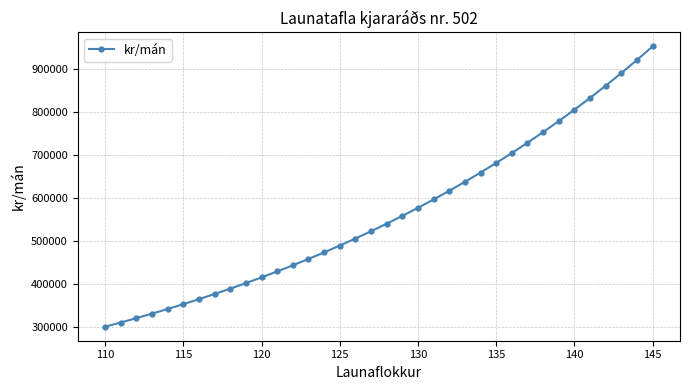

Count the number of values greater than 540414.

18